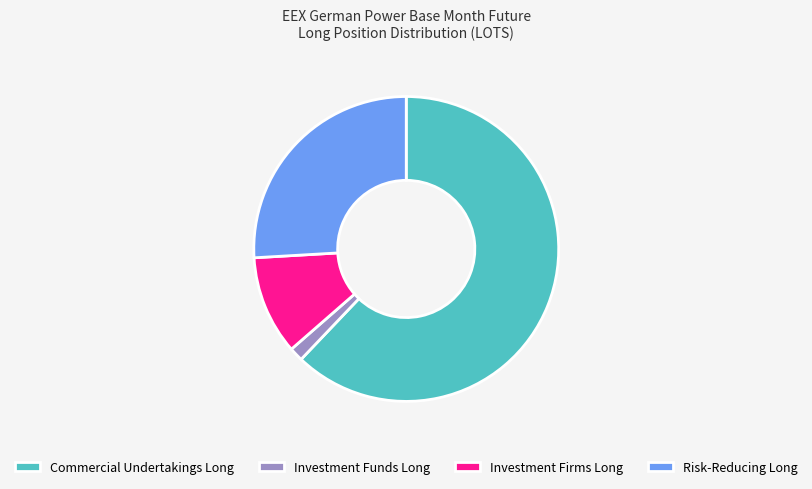

What is the ratio of the value at Commercial Undertakings Long to the value at Investment Firms Long?

5.9